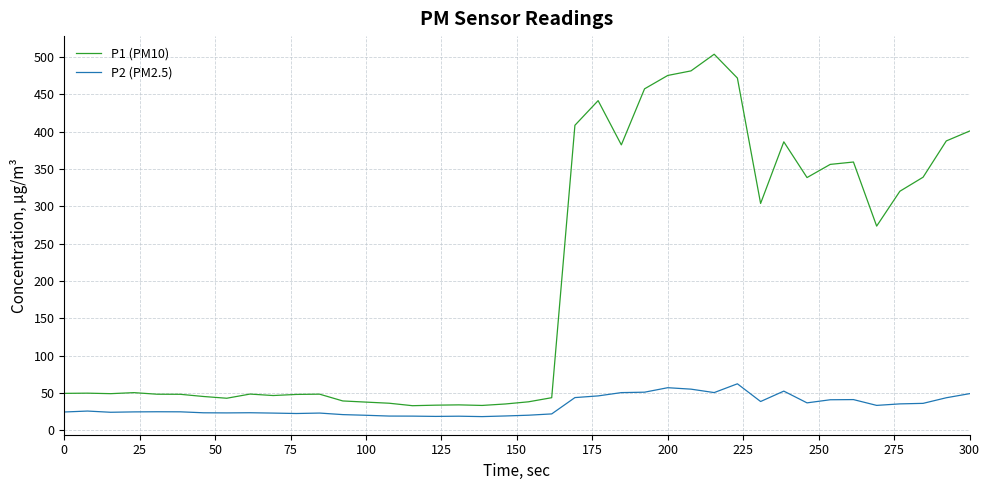

List the series in order of their peak value, lowest first.

P2 (PM2.5), P1 (PM10)